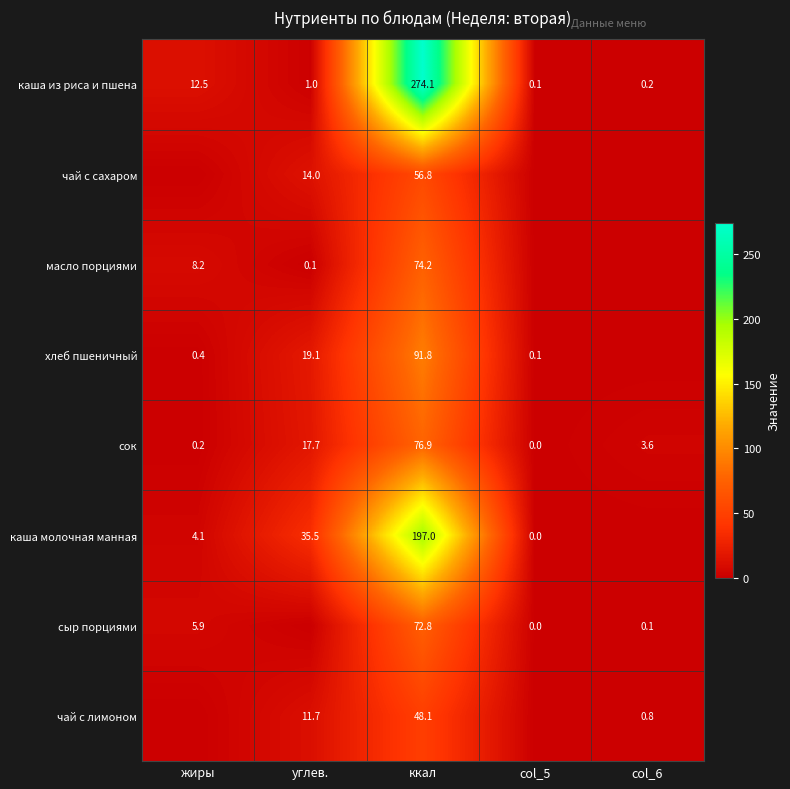

How many distinct data groups are displayed?

8